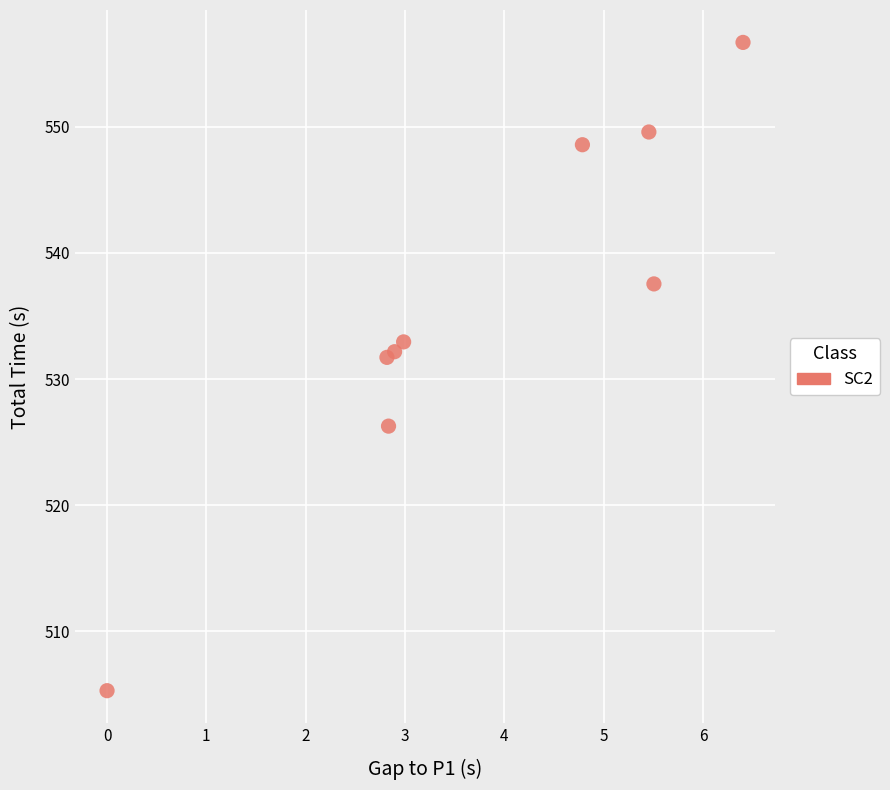

What is the average X value?

3.7